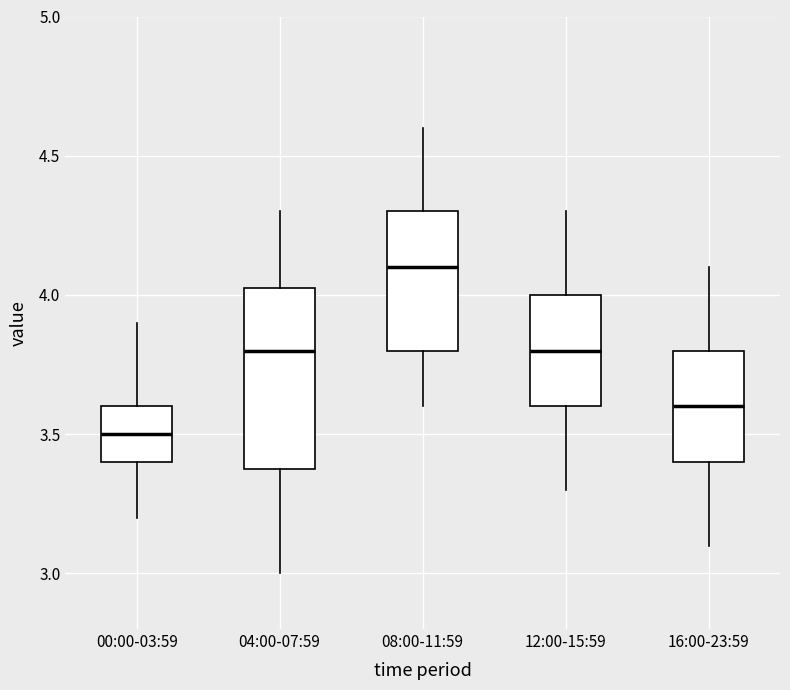

Comparing the boxes themselves (not the whiskers), which one is the tallest?

04:00-07:59